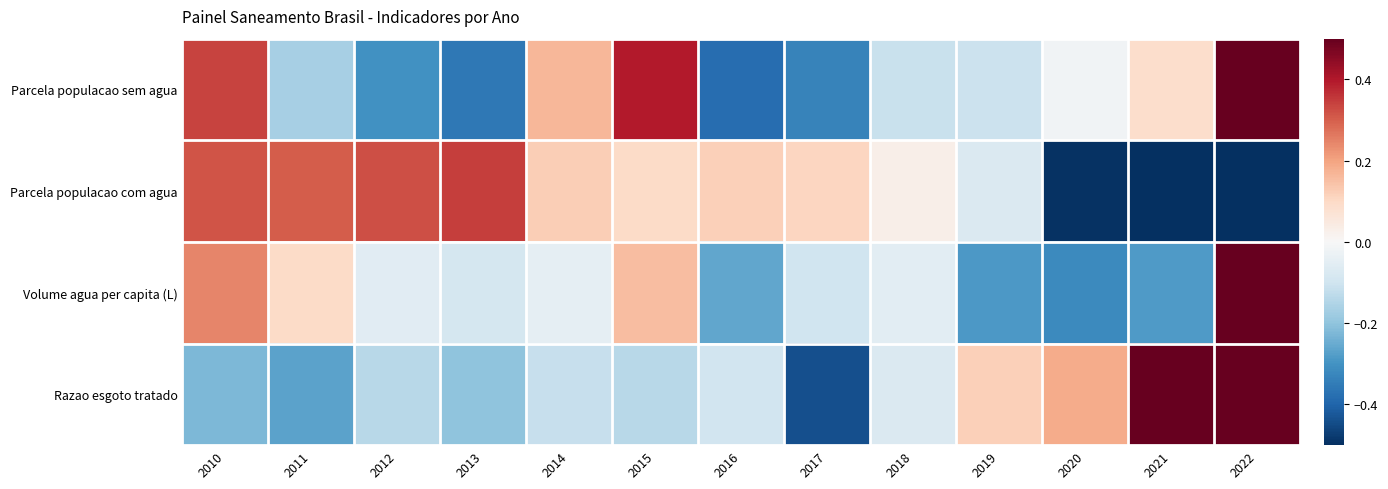

What is the total value across all series at 2014?

0.1